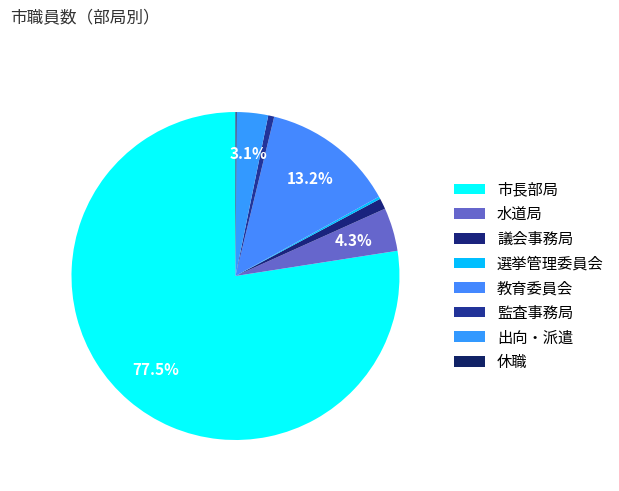

To the nearest percent, what is the difference between the 選挙管理委員会 and 水道局 slice percentages?

4%